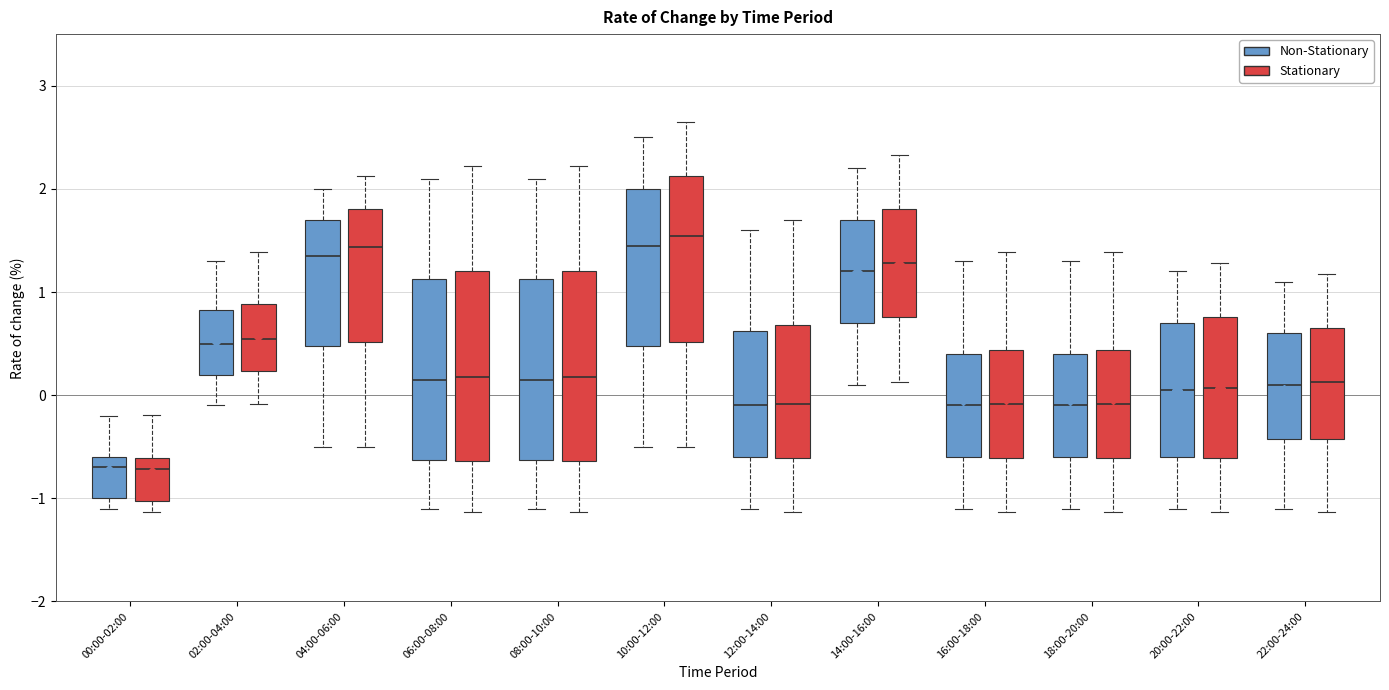

Reading left to right, read every box against the y-axis: the position of its median line, the range the box covers, and the ends of its whiskers. The values are not printed on the chart, so give them approximately, as read against the axis.

00:00-02:00 (Non-Stationary): median -0.7, box -1.0 to -0.6, whiskers -1.1 to -0.2
00:00-02:00 (Stationary): median -0.7, box -1.0 to -0.6, whiskers -1.1 to -0.2
02:00-04:00 (Non-Stationary): median 0.5, box 0.2 to 0.8, whiskers -0.1 to 1.3
02:00-04:00 (Stationary): median 0.5, box 0.2 to 0.9, whiskers -0.1 to 1.4
04:00-06:00 (Non-Stationary): median 1.4, box 0.5 to 1.7, whiskers -0.5 to 2.0
04:00-06:00 (Stationary): median 1.4, box 0.5 to 1.8, whiskers -0.5 to 2.1
06:00-08:00 (Non-Stationary): median 0.2, box -0.6 to 1.1, whiskers -1.1 to 2.1
06:00-08:00 (Stationary): median 0.2, box -0.6 to 1.2, whiskers -1.1 to 2.2
08:00-10:00 (Non-Stationary): median 0.2, box -0.6 to 1.1, whiskers -1.1 to 2.1
08:00-10:00 (Stationary): median 0.2, box -0.6 to 1.2, whiskers -1.1 to 2.2
10:00-12:00 (Non-Stationary): median 1.5, box 0.5 to 2.0, whiskers -0.5 to 2.5
10:00-12:00 (Stationary): median 1.5, box 0.5 to 2.1, whiskers -0.5 to 2.6
12:00-14:00 (Non-Stationary): median -0.1, box -0.6 to 0.6, whiskers -1.1 to 1.6
12:00-14:00 (Stationary): median -0.1, box -0.6 to 0.7, whiskers -1.1 to 1.7
14:00-16:00 (Non-Stationary): median 1.2, box 0.7 to 1.7, whiskers 0.1 to 2.2
14:00-16:00 (Stationary): median 1.3, box 0.8 to 1.8, whiskers 0.1 to 2.3
16:00-18:00 (Non-Stationary): median -0.1, box -0.6 to 0.4, whiskers -1.1 to 1.3
16:00-18:00 (Stationary): median -0.1, box -0.6 to 0.4, whiskers -1.1 to 1.4
18:00-20:00 (Non-Stationary): median -0.1, box -0.6 to 0.4, whiskers -1.1 to 1.3
18:00-20:00 (Stationary): median -0.1, box -0.6 to 0.4, whiskers -1.1 to 1.4
20:00-22:00 (Non-Stationary): median 0.1, box -0.6 to 0.7, whiskers -1.1 to 1.2
20:00-22:00 (Stationary): median 0.1, box -0.6 to 0.8, whiskers -1.1 to 1.3
22:00-24:00 (Non-Stationary): median 0.1, box -0.4 to 0.6, whiskers -1.1 to 1.1
22:00-24:00 (Stationary): median 0.1, box -0.4 to 0.7, whiskers -1.1 to 1.2